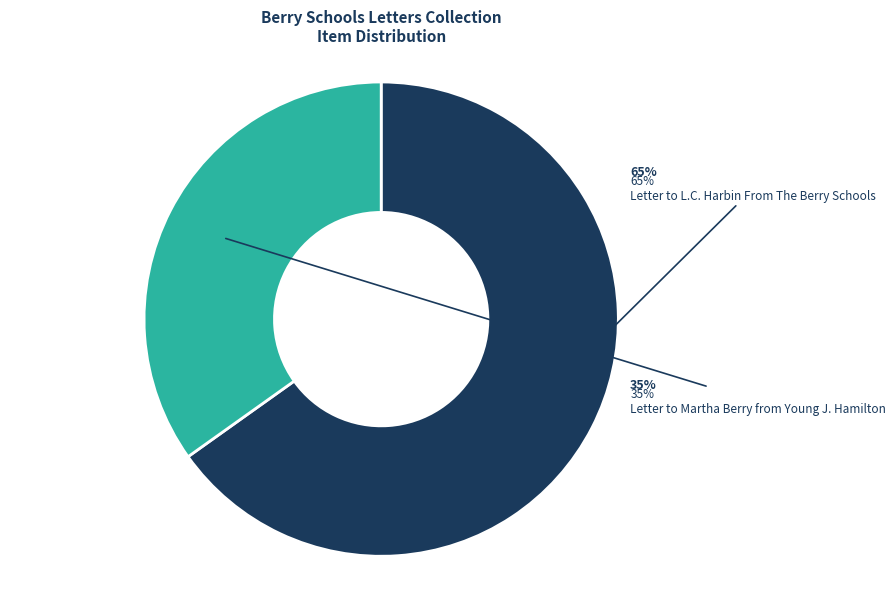

Is the sum of Letter to Martha Berry from Young J. Hamilton and Letter to L.C. Harbin From The Berry Schools greater than half?

Yes